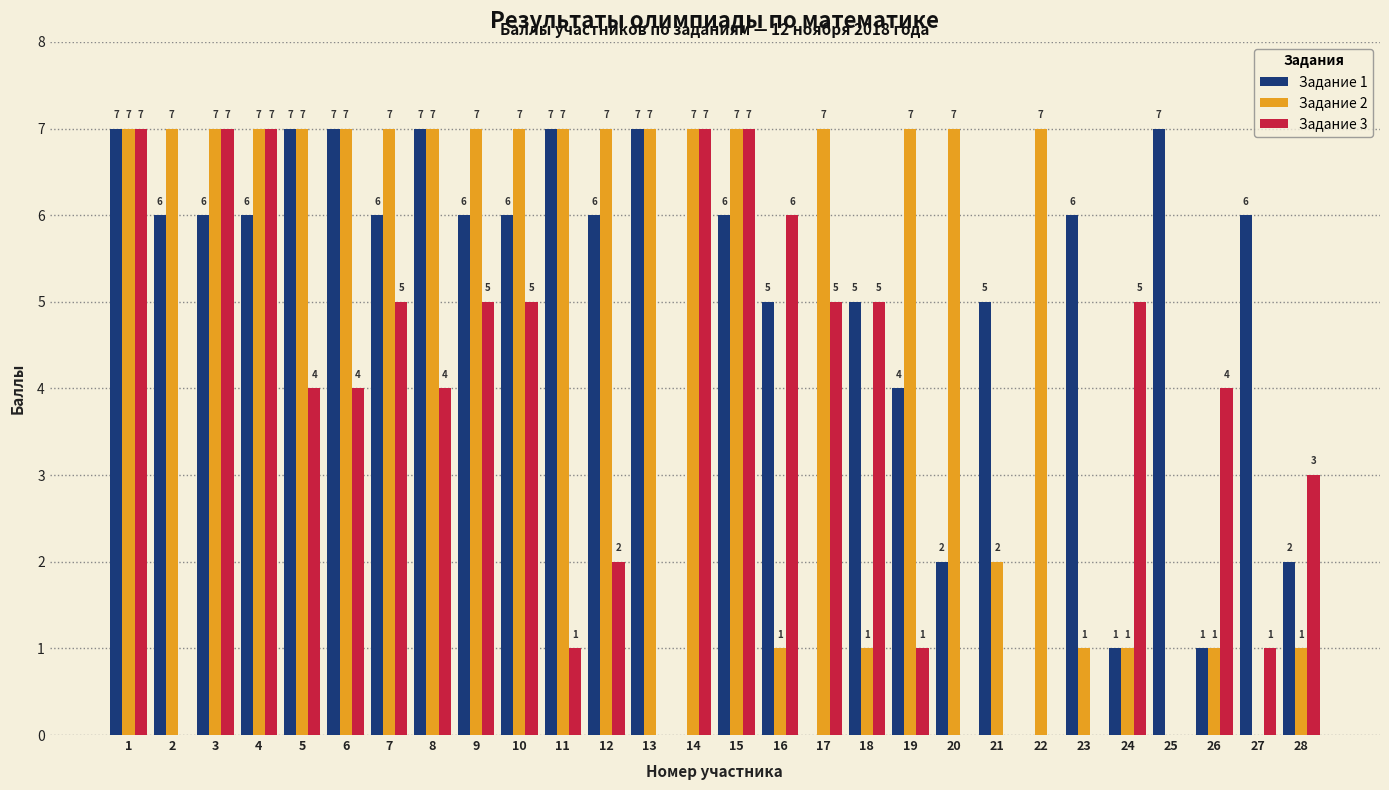

Reading left to right, extract all data points from this chart.

Задание 1: 1=7	2=6	3=6	4=6	5=7	6=7	7=6	8=7	9=6	10=6	11=7	12=6	13=7	14=0	15=6	16=5	17=0	18=5	19=4	20=2	21=5	22=0	23=6	24=1	25=7	26=1	27=6	28=2
Задание 2: 1=7	2=7	3=7	4=7	5=7	6=7	7=7	8=7	9=7	10=7	11=7	12=7	13=7	14=7	15=7	16=1	17=7	18=1	19=7	20=7	21=2	22=7	23=1	24=1	25=0	26=1	27=0	28=1
Задание 3: 1=7	2=0	3=7	4=7	5=4	6=4	7=5	8=4	9=5	10=5	11=1	12=2	13=0	14=7	15=7	16=6	17=5	18=5	19=1	20=0	21=0	22=0	23=0	24=5	25=0	26=4	27=1	28=3